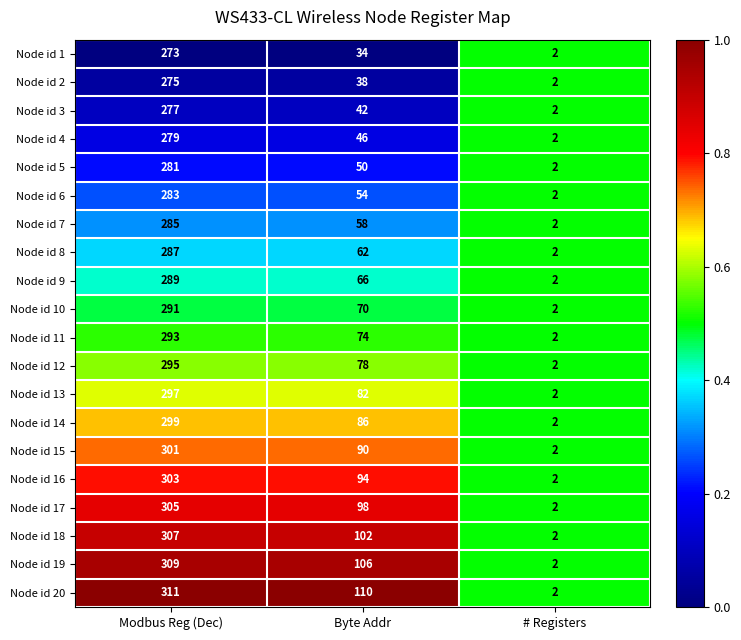

Is the value of Node id 13 at Modbus Reg (Dec) greater than the value of Node id 7 at Byte Addr?

Yes